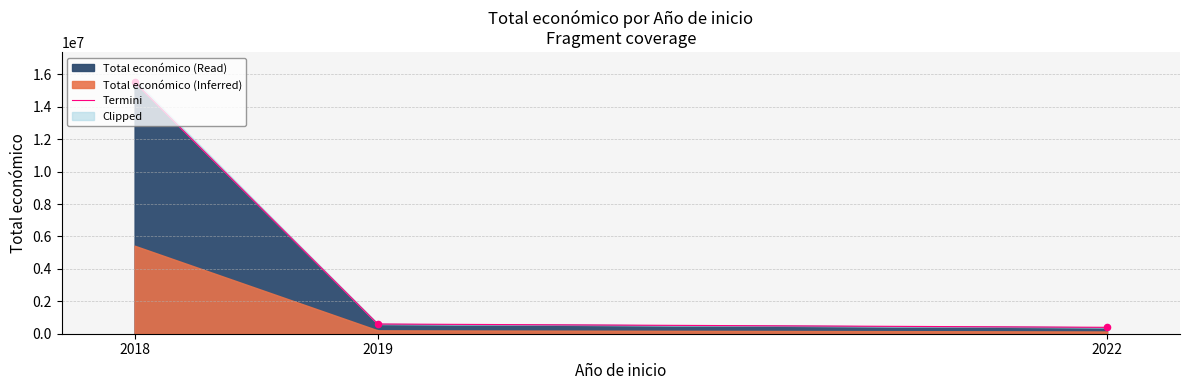

Between 2022 and 2018, which is larger?

2018